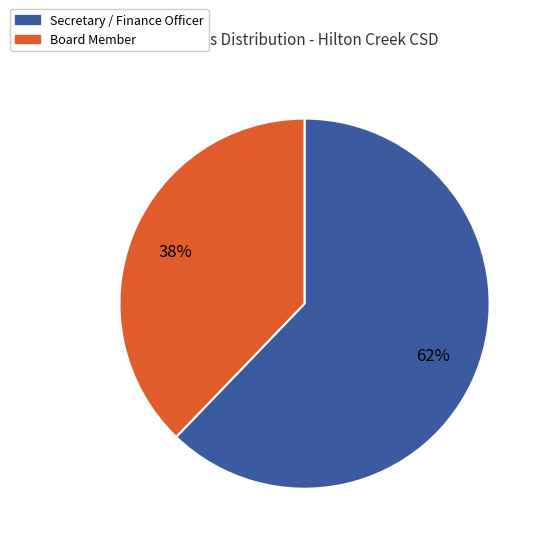

Does any single category account for the majority?

Yes